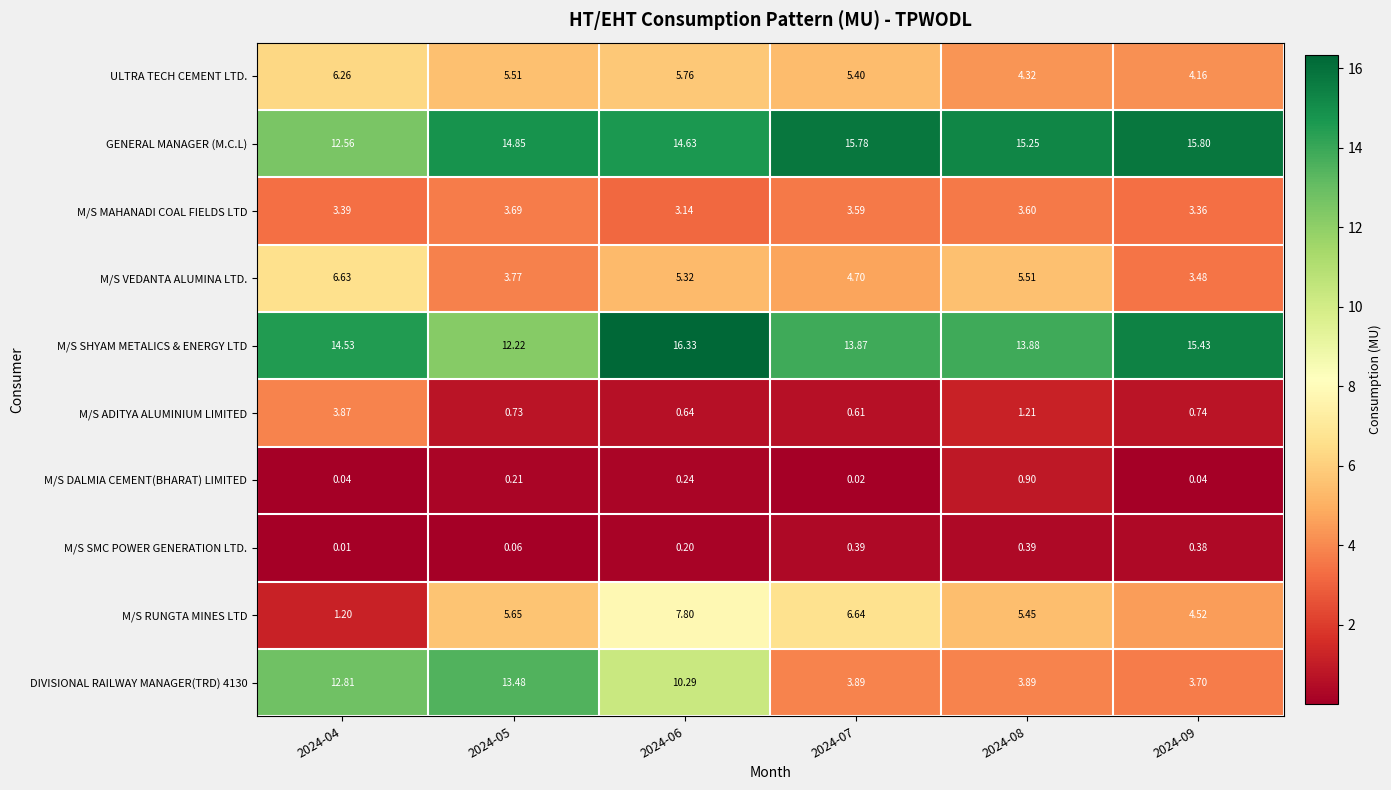

Between 2024-07 and 2024-09, which series saw the biggest shift?

M/S RUNGTA MINES LTD